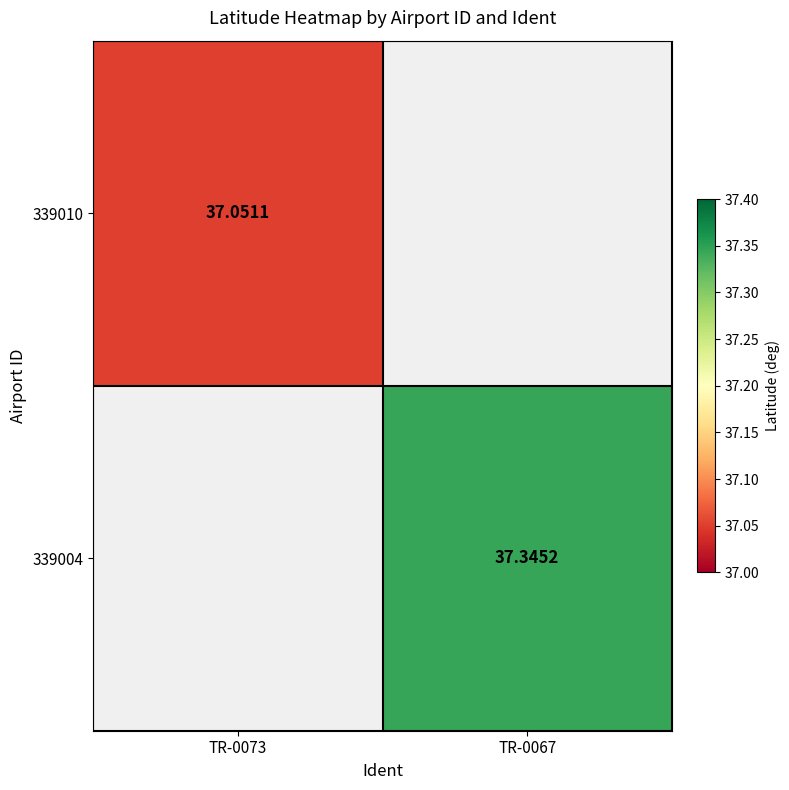

How many distinct data groups are displayed?

2